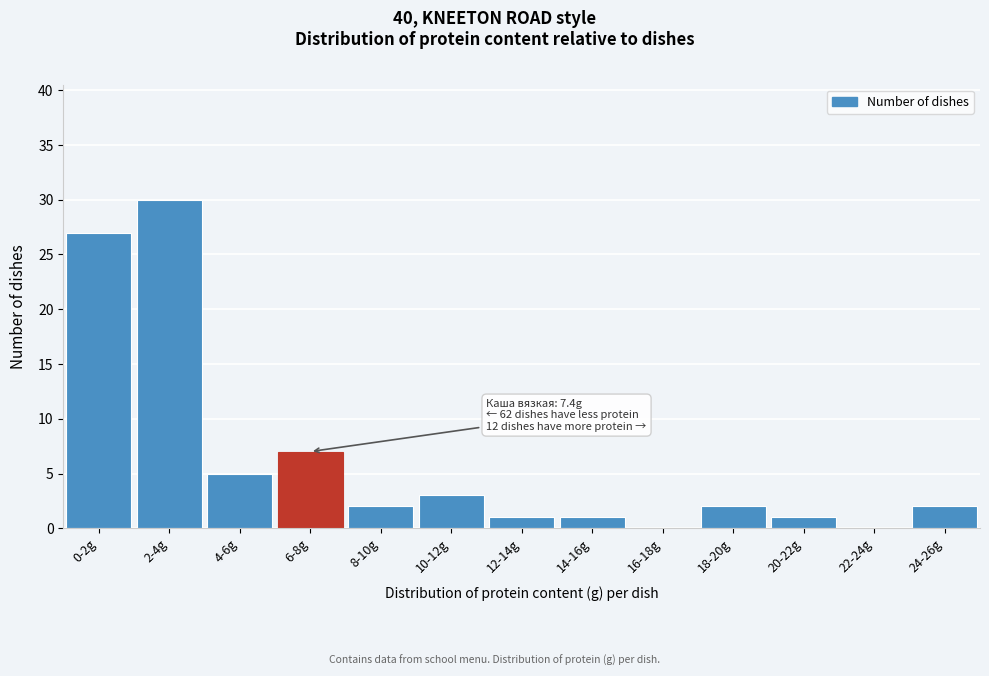

Reading left to right, transcribe all the data shown in this chart.

0-2g=27	2-4g=30	4-6g=5	6-8g=7	8-10g=2	10-12g=3	12-14g=1	14-16g=1	16-18g=0	18-20g=2	20-22g=1	22-24g=0	24-26g=2